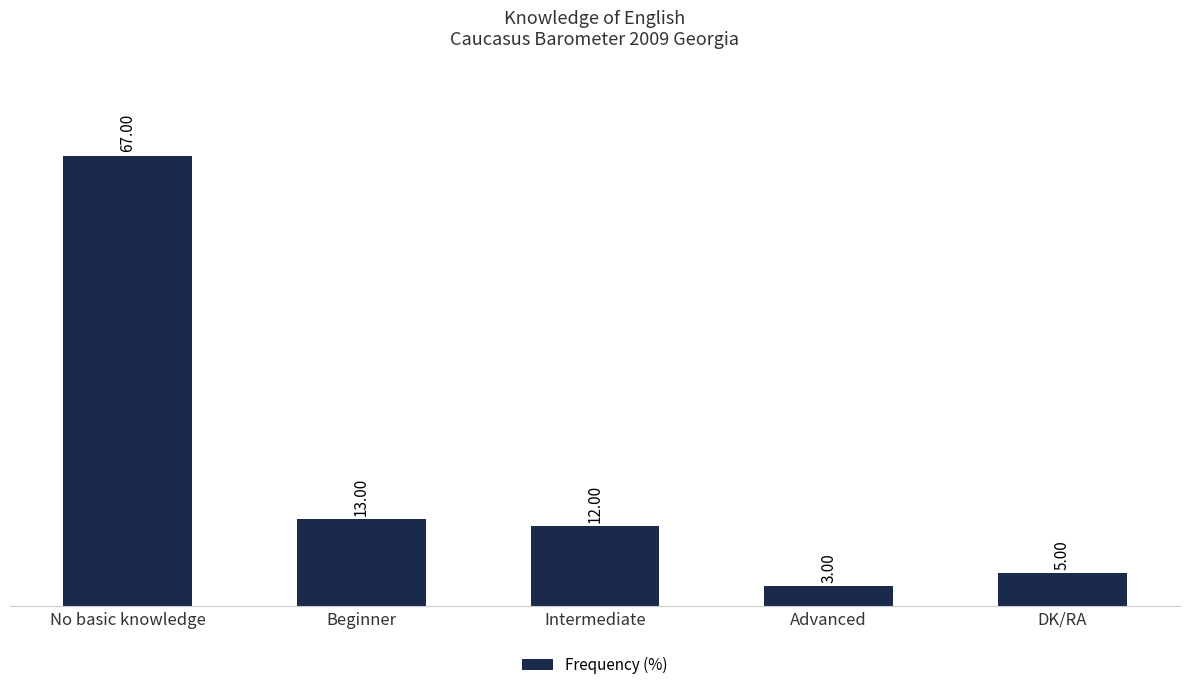

Which has a higher value, Beginner or Intermediate?

Beginner